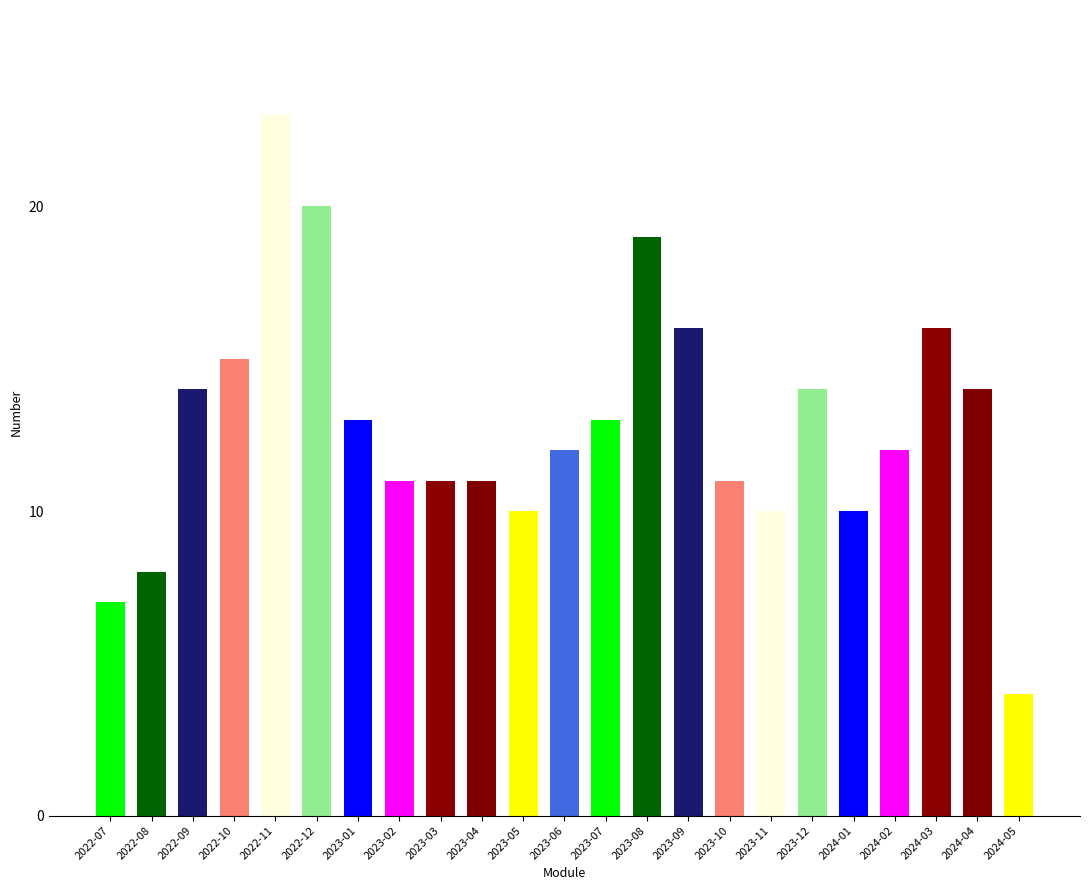

What is the sum of all values?

294